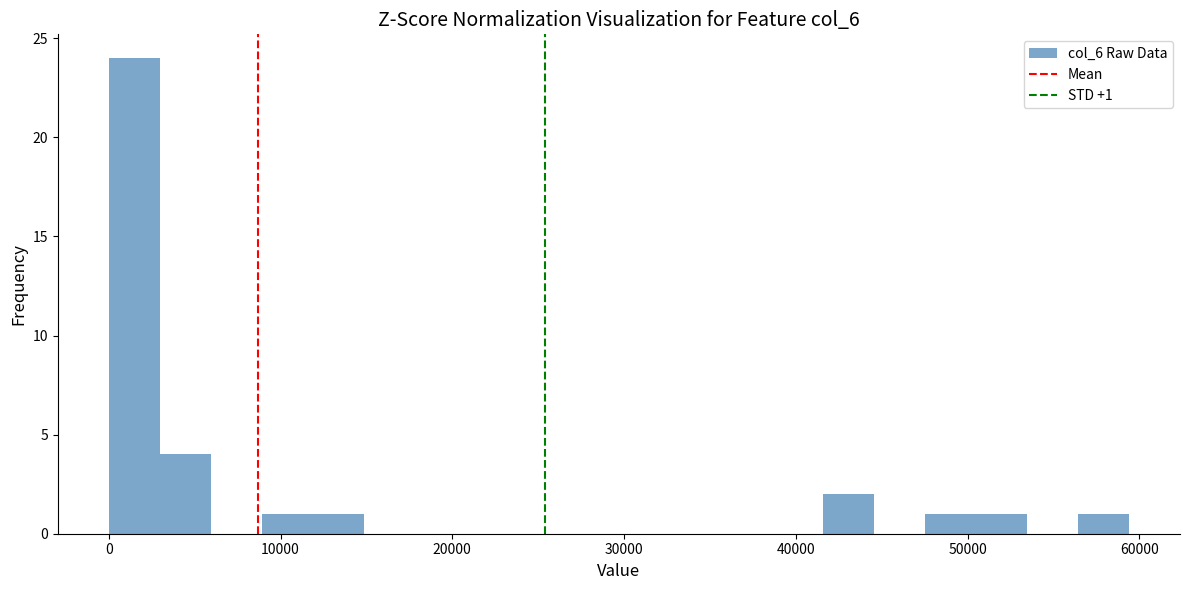

Read against the x-axis, roughly where is the centre of the tallest bar?

1000